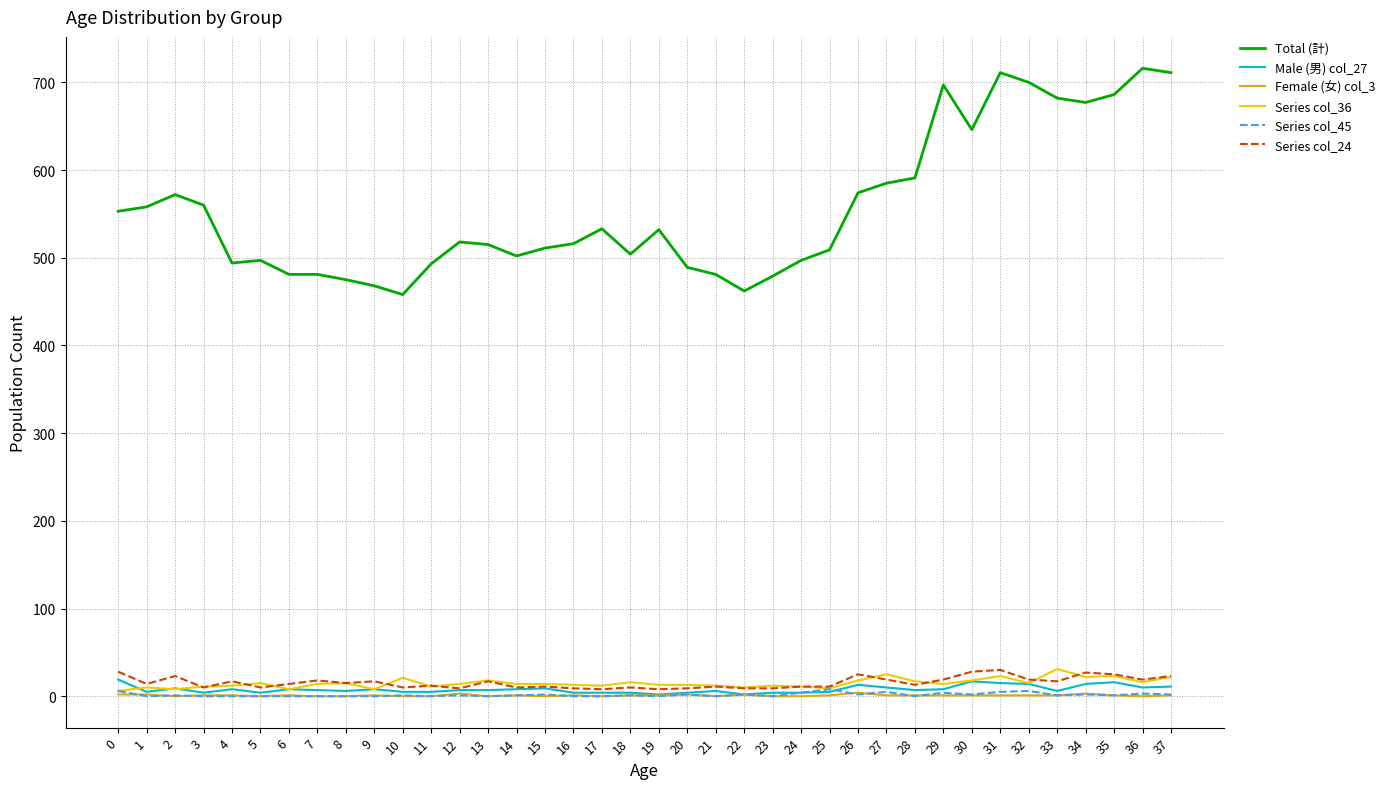

What is the difference between the highest and lowest values at 3?

560